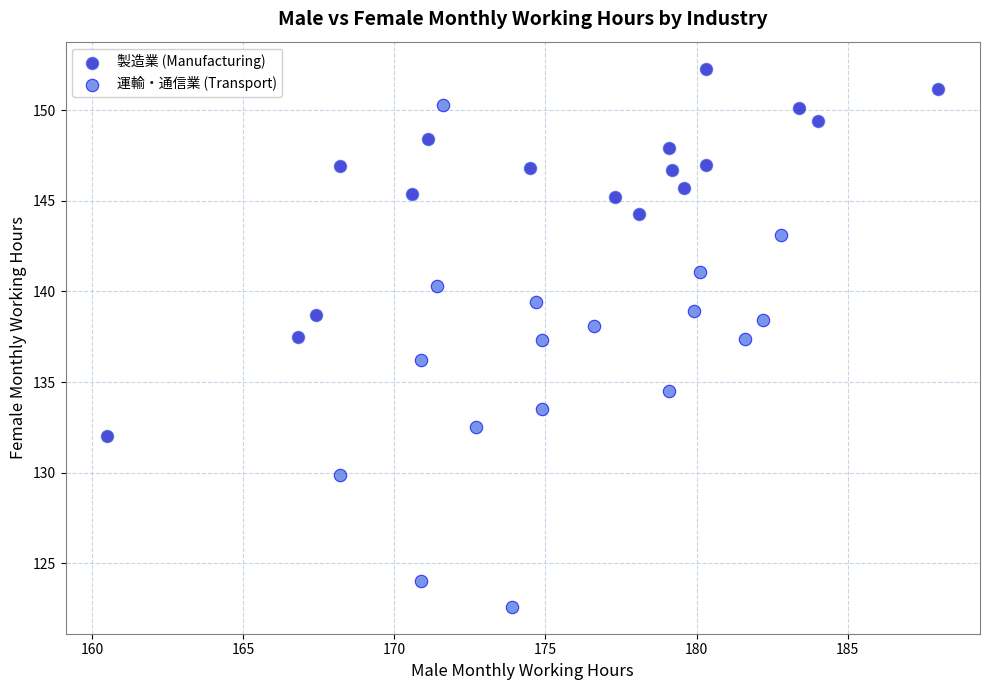

What are all the series names shown in the legend?

製造業 (Manufacturing), 運輸・通信業 (Transport)